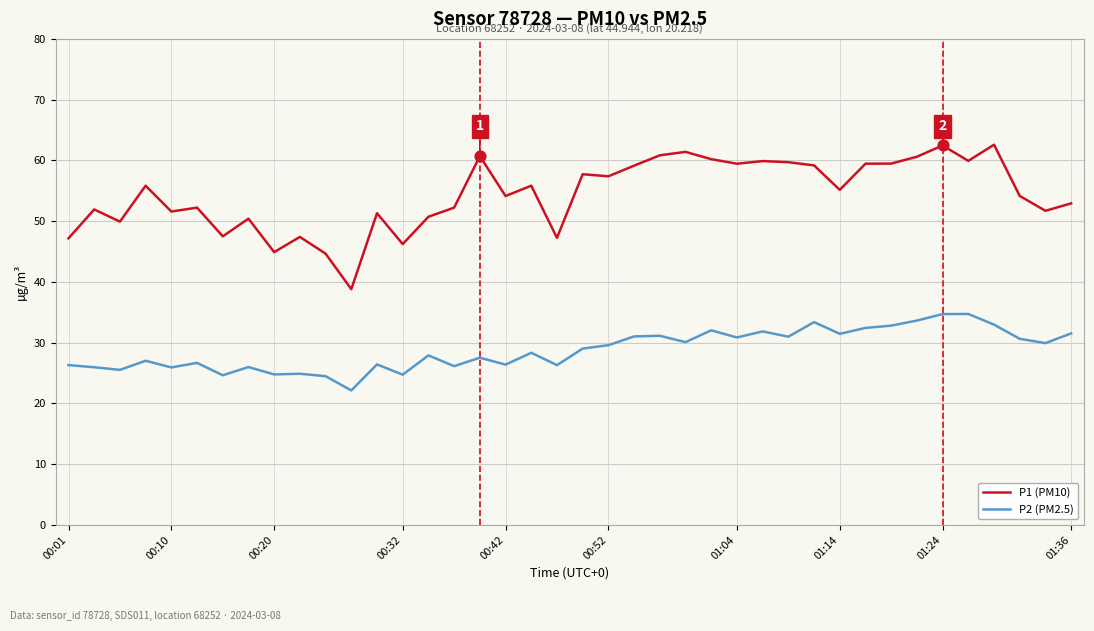

True or false: P2 (PM2.5) and P1 (PM10) intersect in this chart.

False